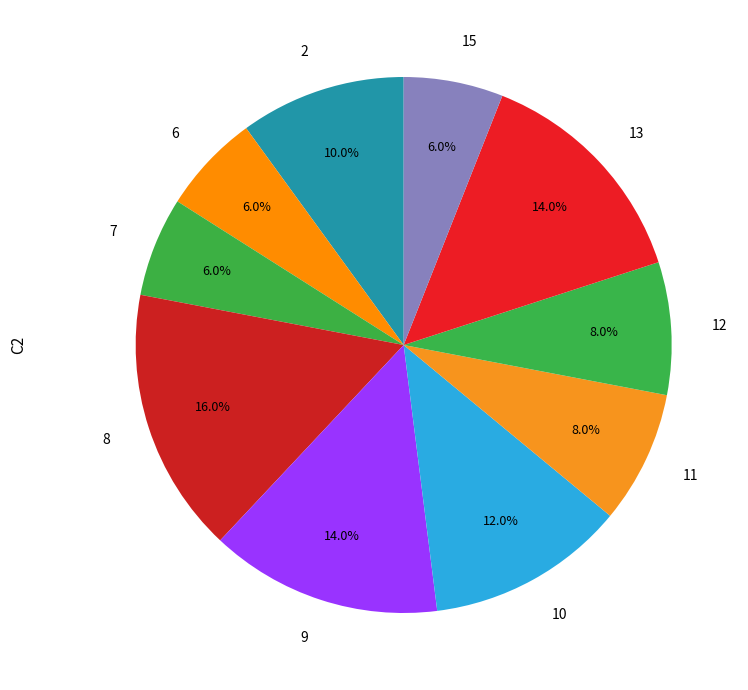

To the nearest percent, what is the average slice percentage?

10%